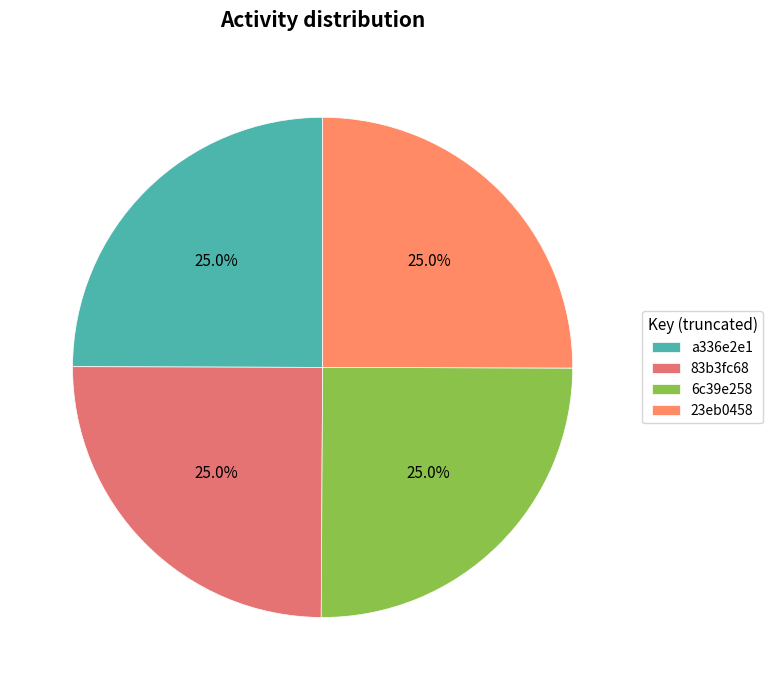

Between a336e2e1 and 23eb0458, which is larger?

23eb0458